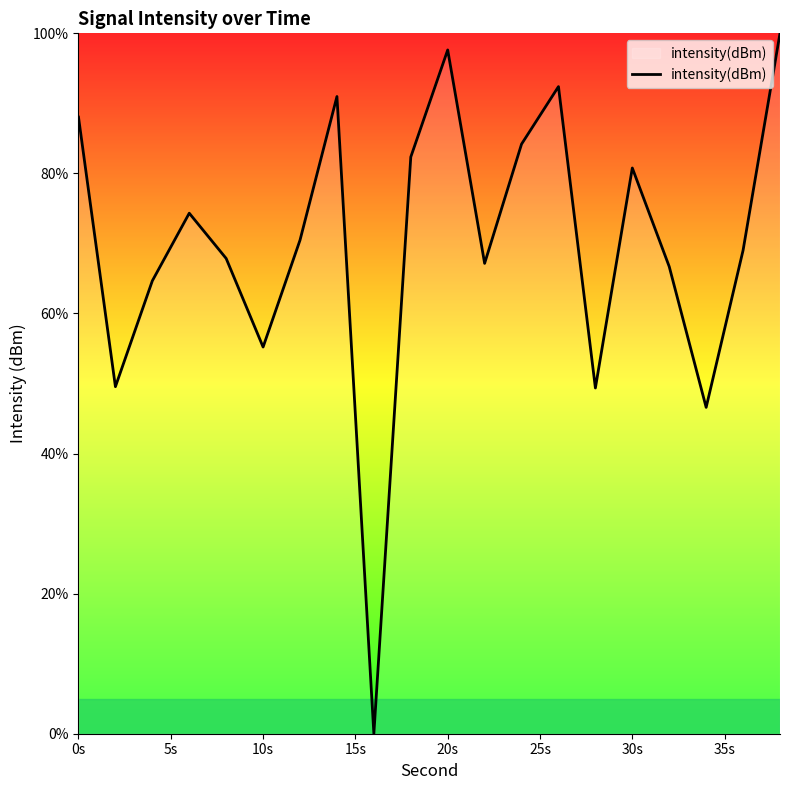

Count the number of data series in this chart.

1